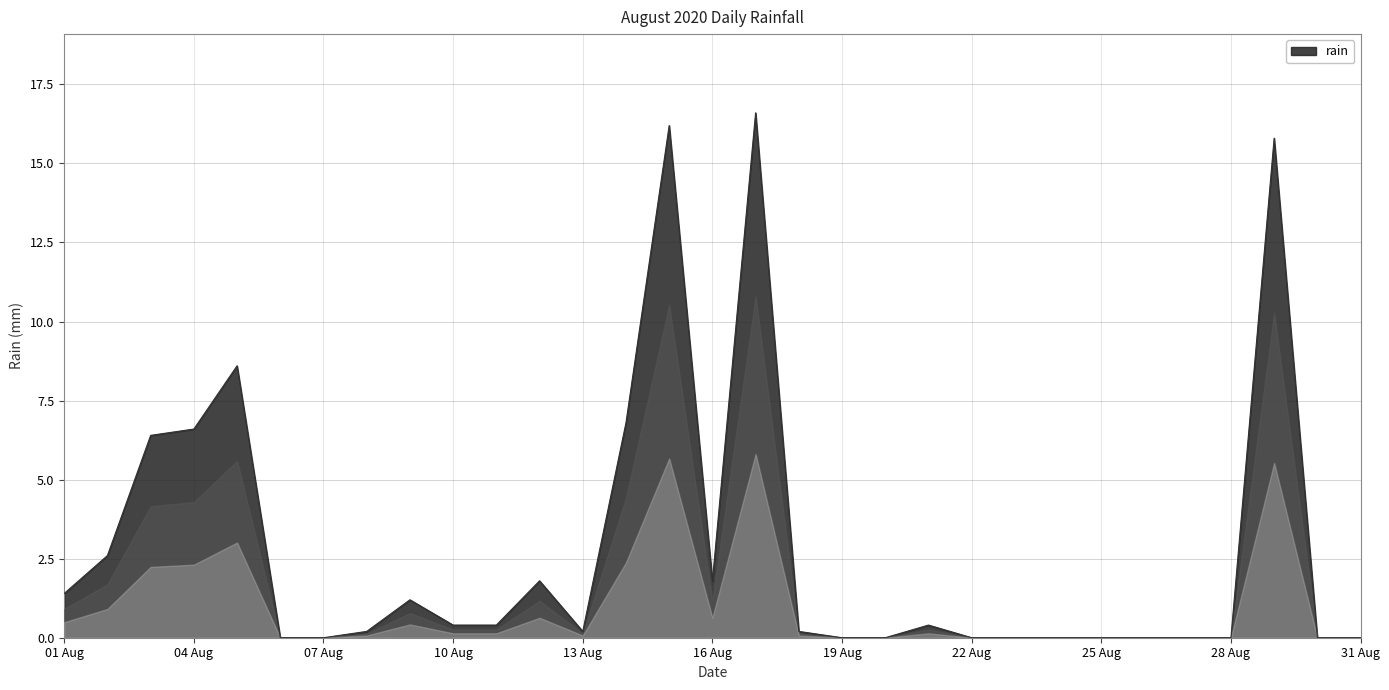

What is the difference between the maximum and minimum values?

16.6